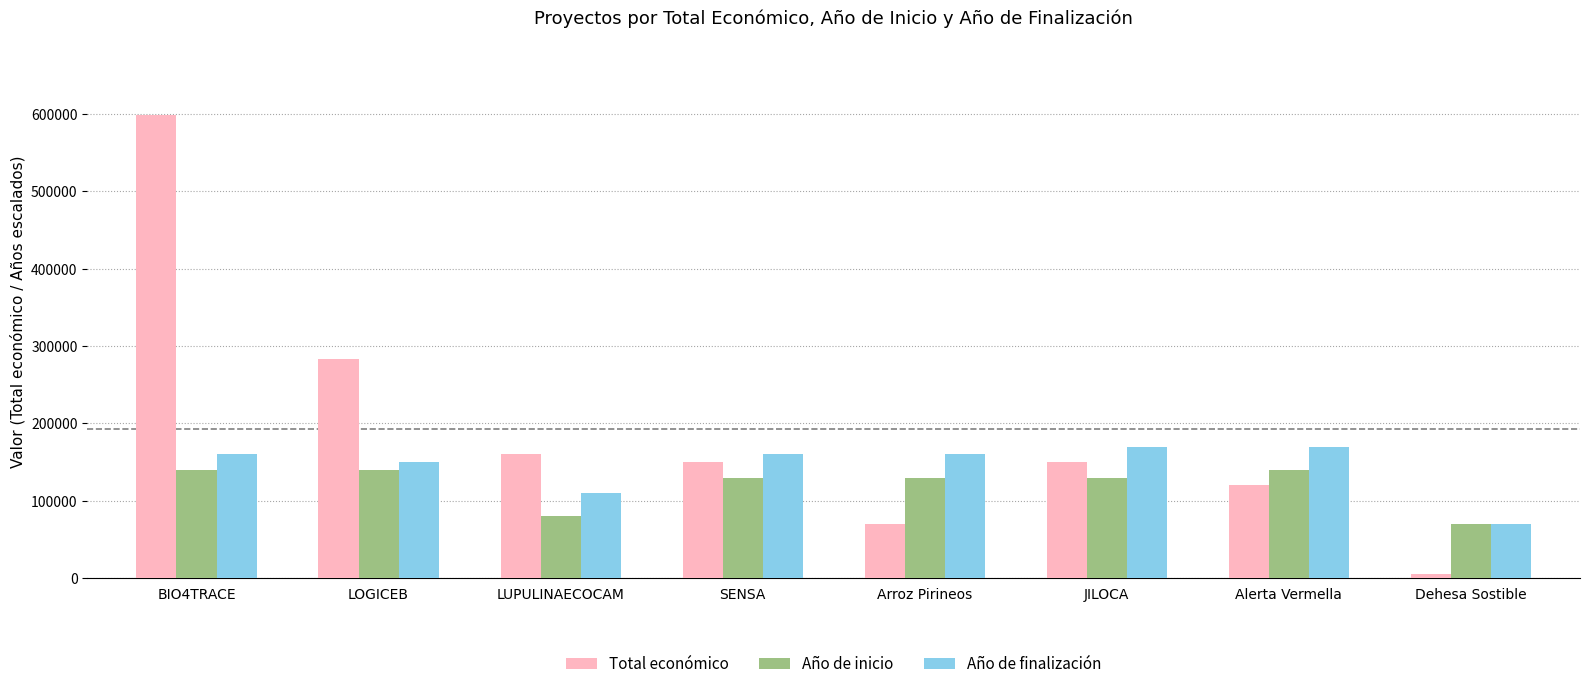

What is the value of the Año de inicio bar at the 8th from the left?

70000